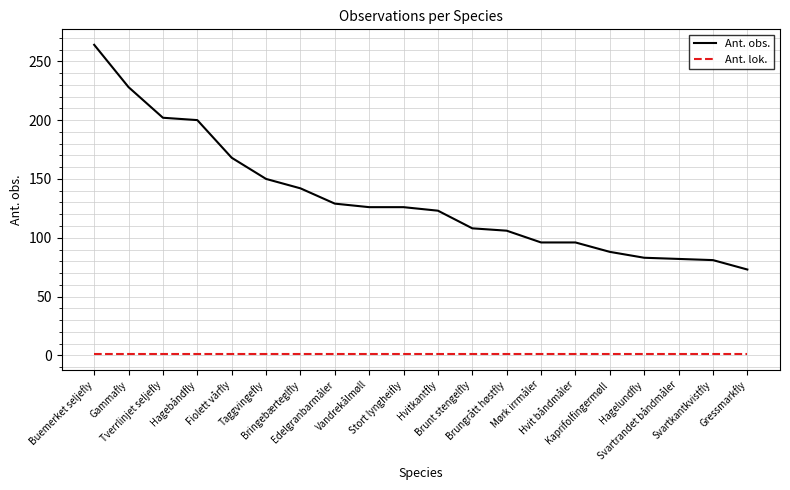

Read the Ant. lok. value at Fiolett vårfly.

1